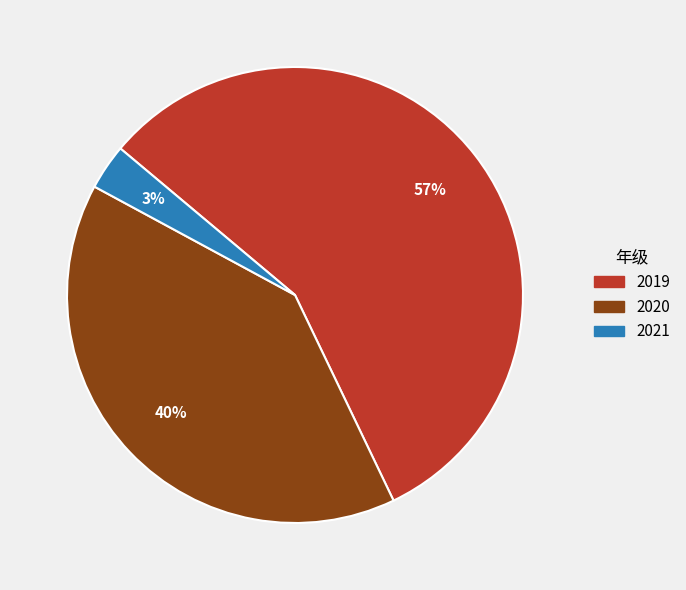

Does 2019 account for over 50% of the chart?

Yes